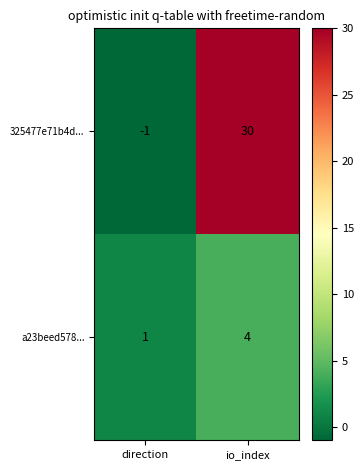

Is it true that 325477e71b4d... equals 30 at io_index?

True